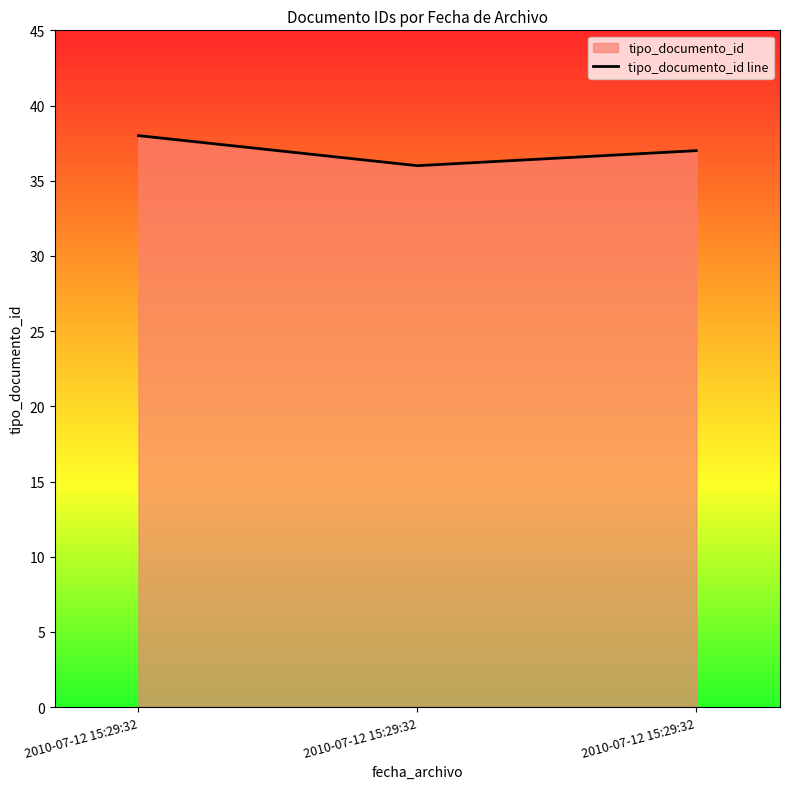

What is the change in value from 2010-07-12 15:29:32 to 2010-07-12 15:29:32?

+1